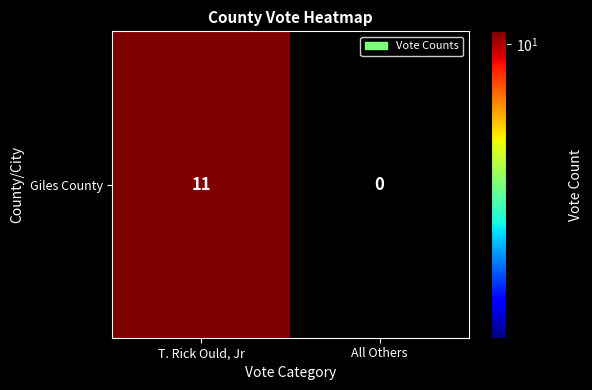

Reading left to right, extract all data points from this chart.

T. Rick Ould, Jr=11	All Others=0